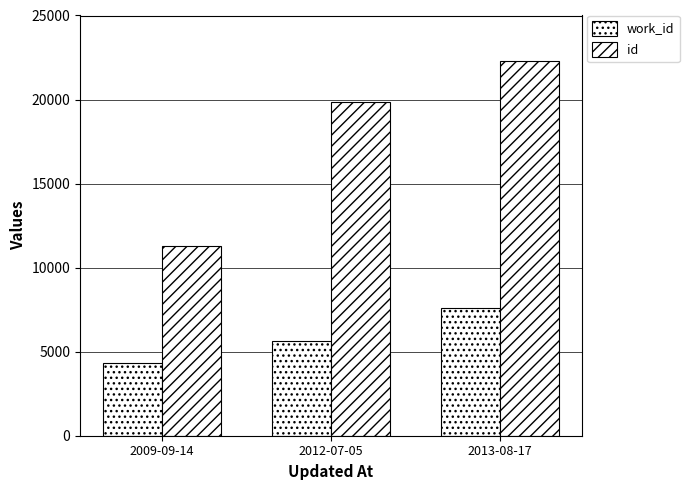

How many distinct data groups are displayed?

2